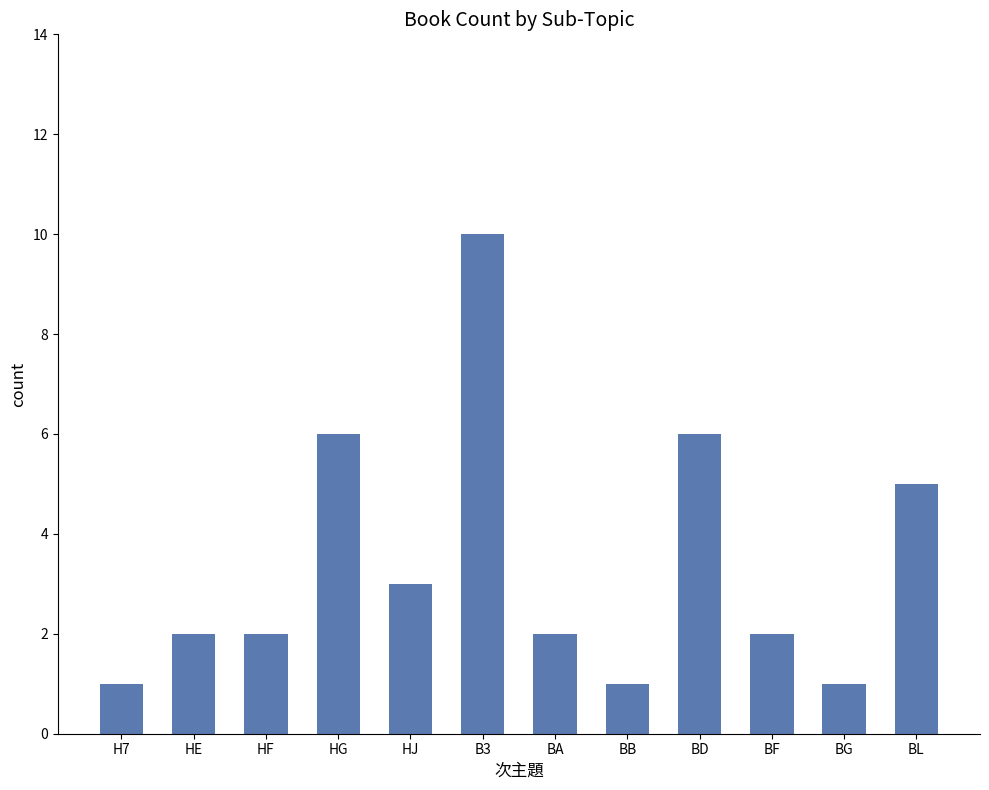

Are the bars horizontal?

No